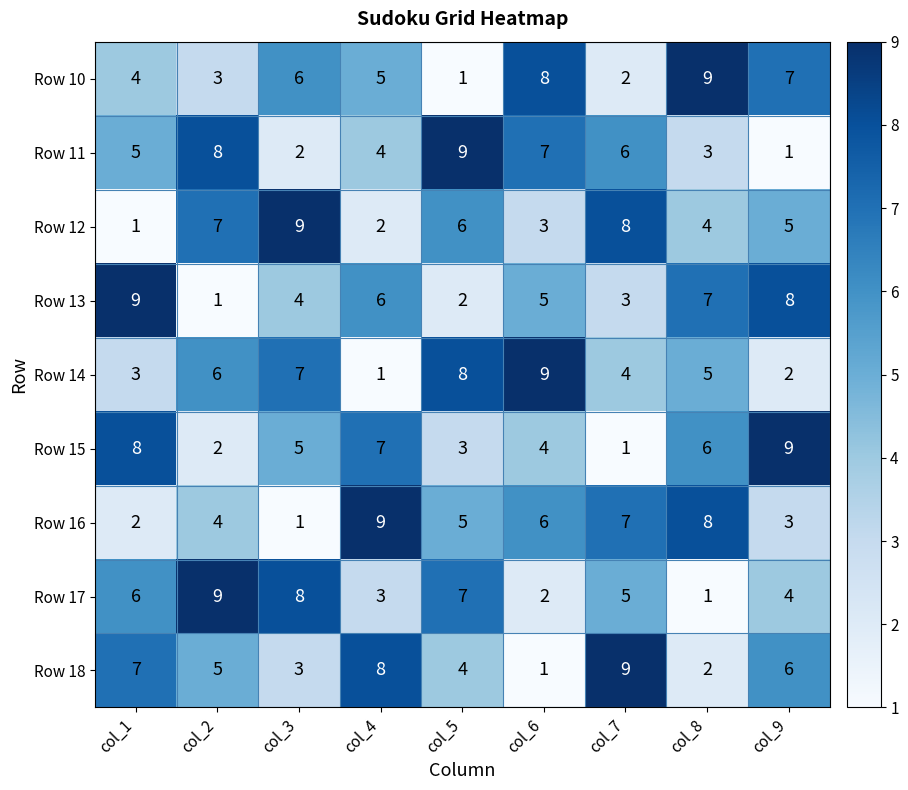

What is the sum of the Row 16 values at col_6 and col_2?

10